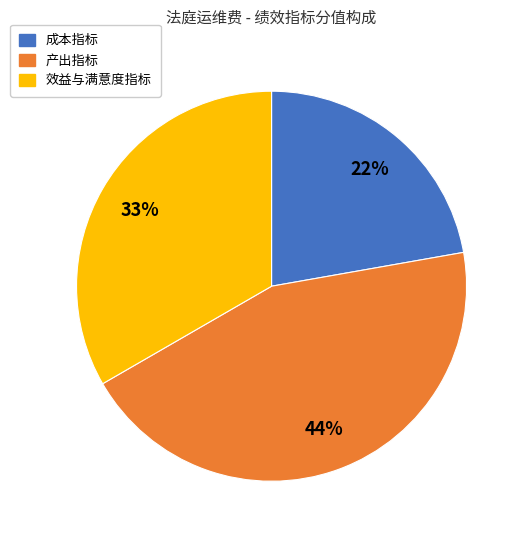

Which category has the biggest portion of the pie?

产出指标